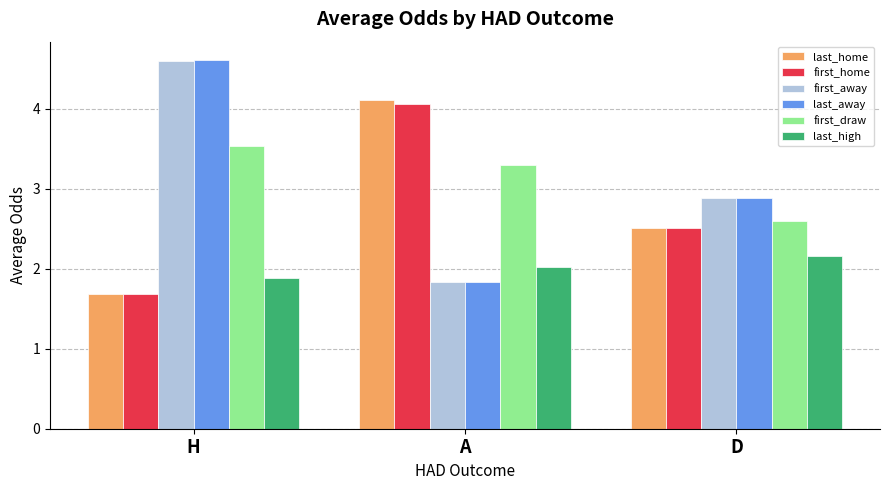

Is the value of last_high at A greater than the value of first_draw at A?

No